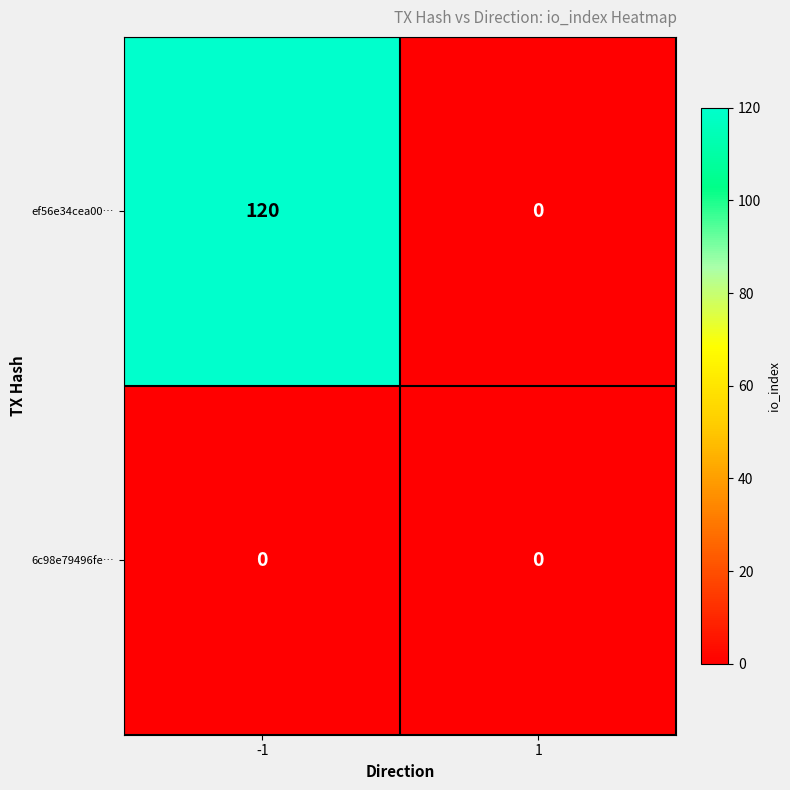

What is the maximum value shown in the chart?

120